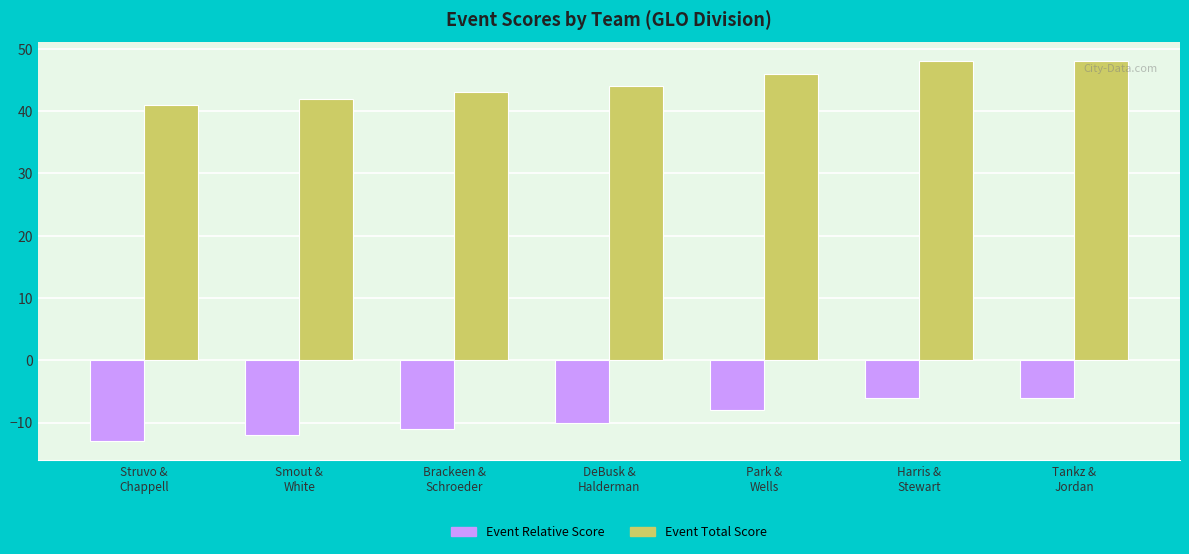

Reading left to right, list all the values displayed in this chart.

Event Relative Score: Struvo &
Chappell=-13	Smout &
White=-12	Brackeen &
Schroeder=-11	DeBusk &
Halderman=-10	Park &
Wells=-8	Harris &
Stewart=-6	Tankz &
Jordan=-6
Event Total Score: Struvo &
Chappell=41	Smout &
White=42	Brackeen &
Schroeder=43	DeBusk &
Halderman=44	Park &
Wells=46	Harris &
Stewart=48	Tankz &
Jordan=48